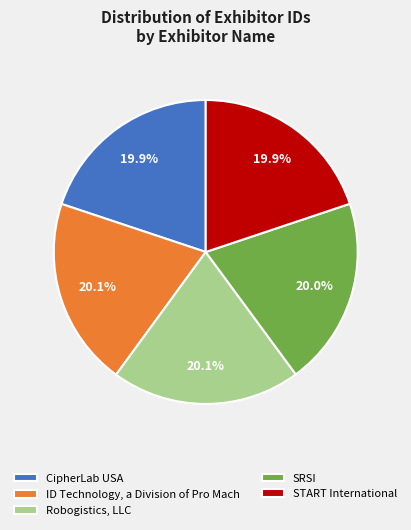

Approximately how many times larger is the value at CipherLab USA compared to START International?

1.0